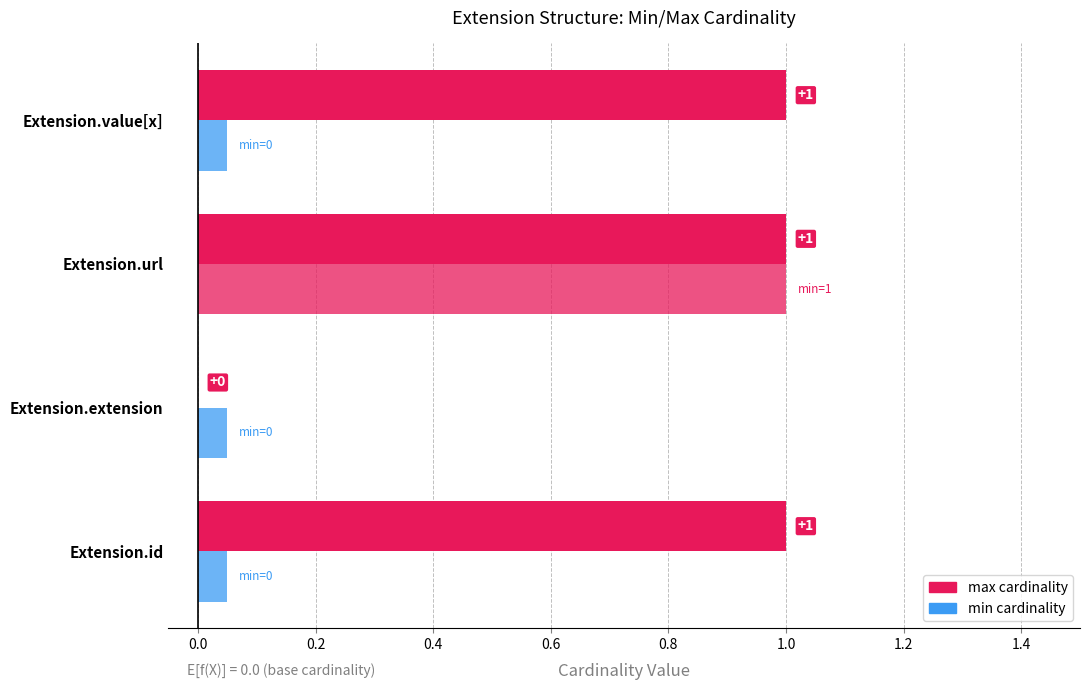

List the series in order of their peak value, lowest first.

min, max_val